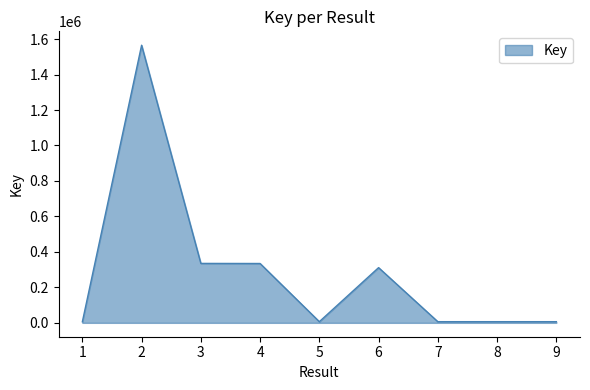

The value at 2 is 1565292. True or false?

True